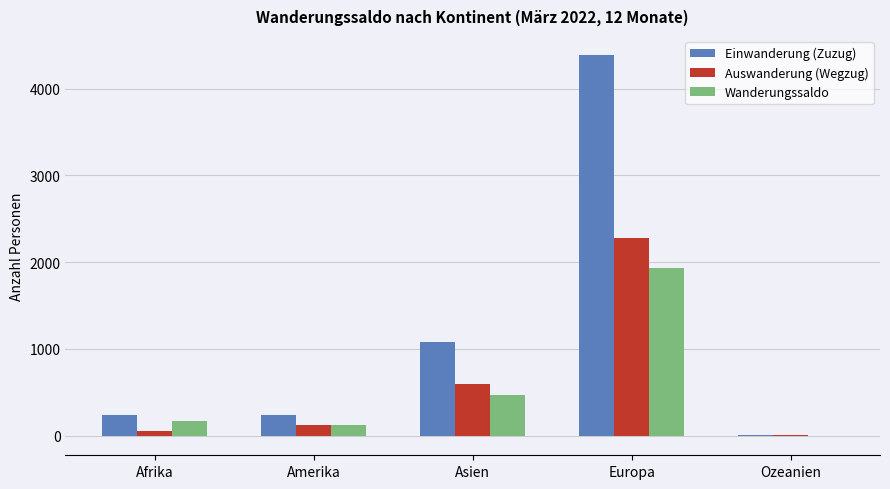

What are all the series names shown in the legend?

Einwanderung (Zuzug), Auswanderung (Wegzug), Wanderungssaldo